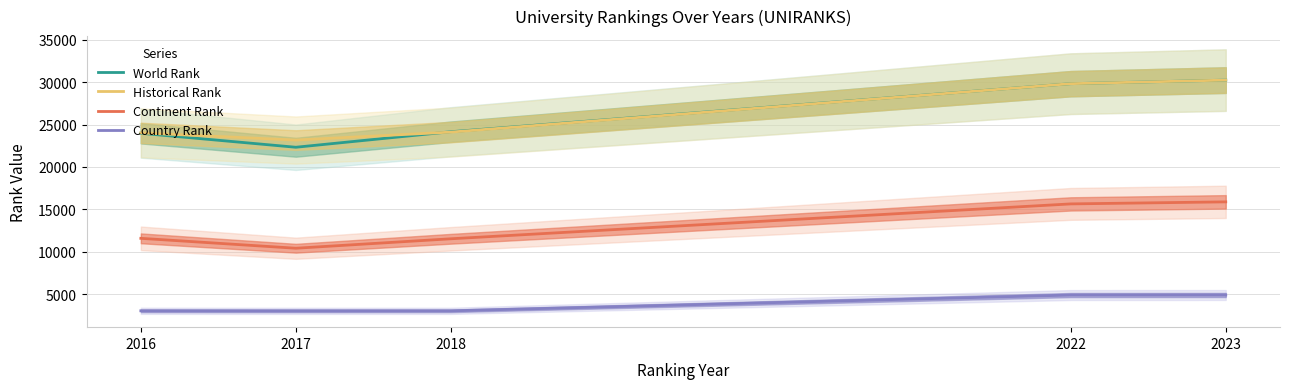

Which series has the largest total across all categories?

Historical Rank